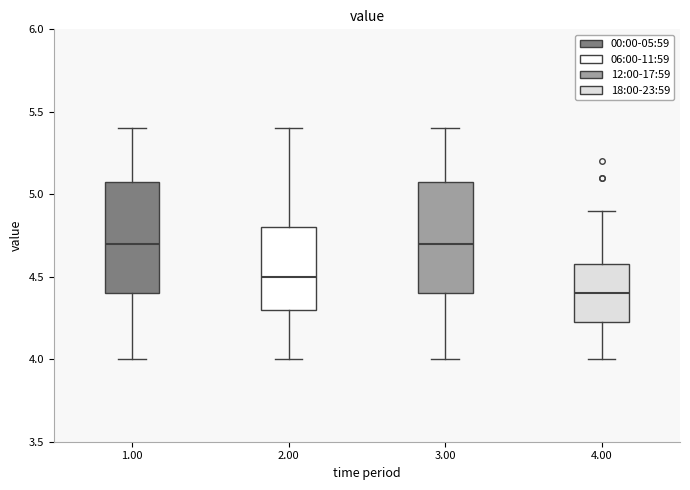

Reading left to right, transcribe this box plot: for each box, give where its median line is, the range the box spans, and where its two whiskers end, as read against the y-axis. The values are not printed on the chart, so give them approximately, as read against the axis.

1.00: median 4.70, box 4.40 to 5.10, whiskers 4.00 to 5.40
2.00: median 4.50, box 4.30 to 4.80, whiskers 4.00 to 5.40
3.00: median 4.70, box 4.40 to 5.10, whiskers 4.00 to 5.40
4.00: median 4.40, box 4.25 to 4.60, whiskers 4.00 to 4.90